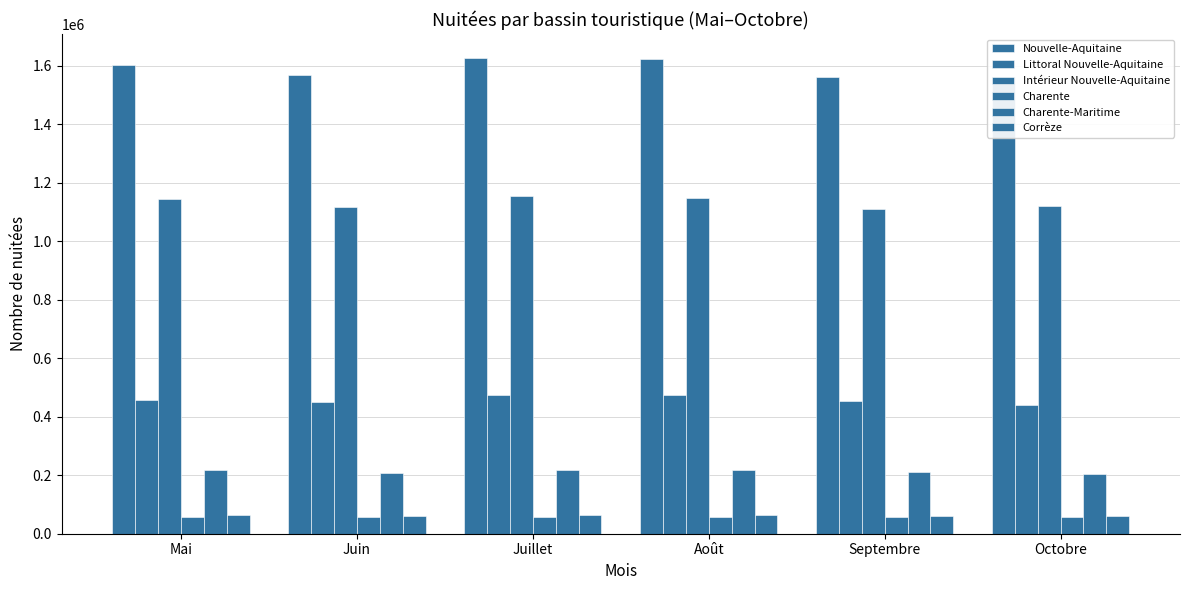

What are all the series names shown in the legend?

Nouvelle-Aquitaine, Littoral Nouvelle-Aquitaine, Intérieur Nouvelle-Aquitaine, Charente, Charente-Maritime, Corrèze